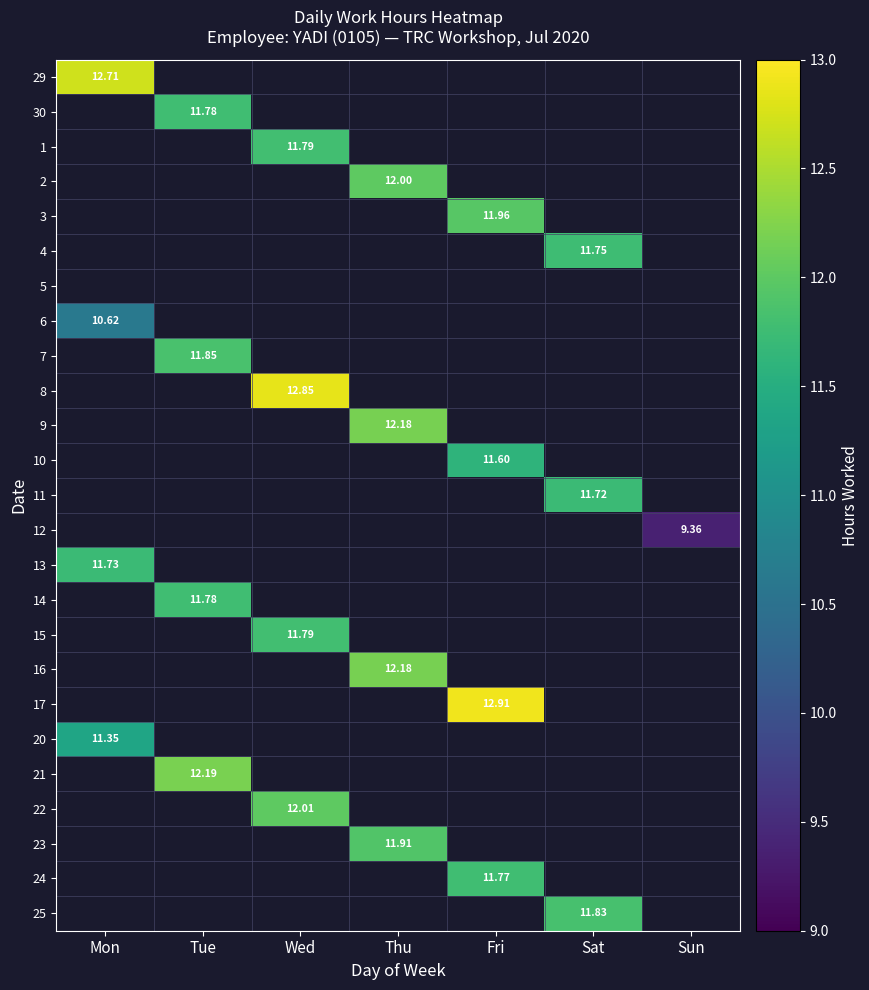

How many data points in 10 are above 0?

1